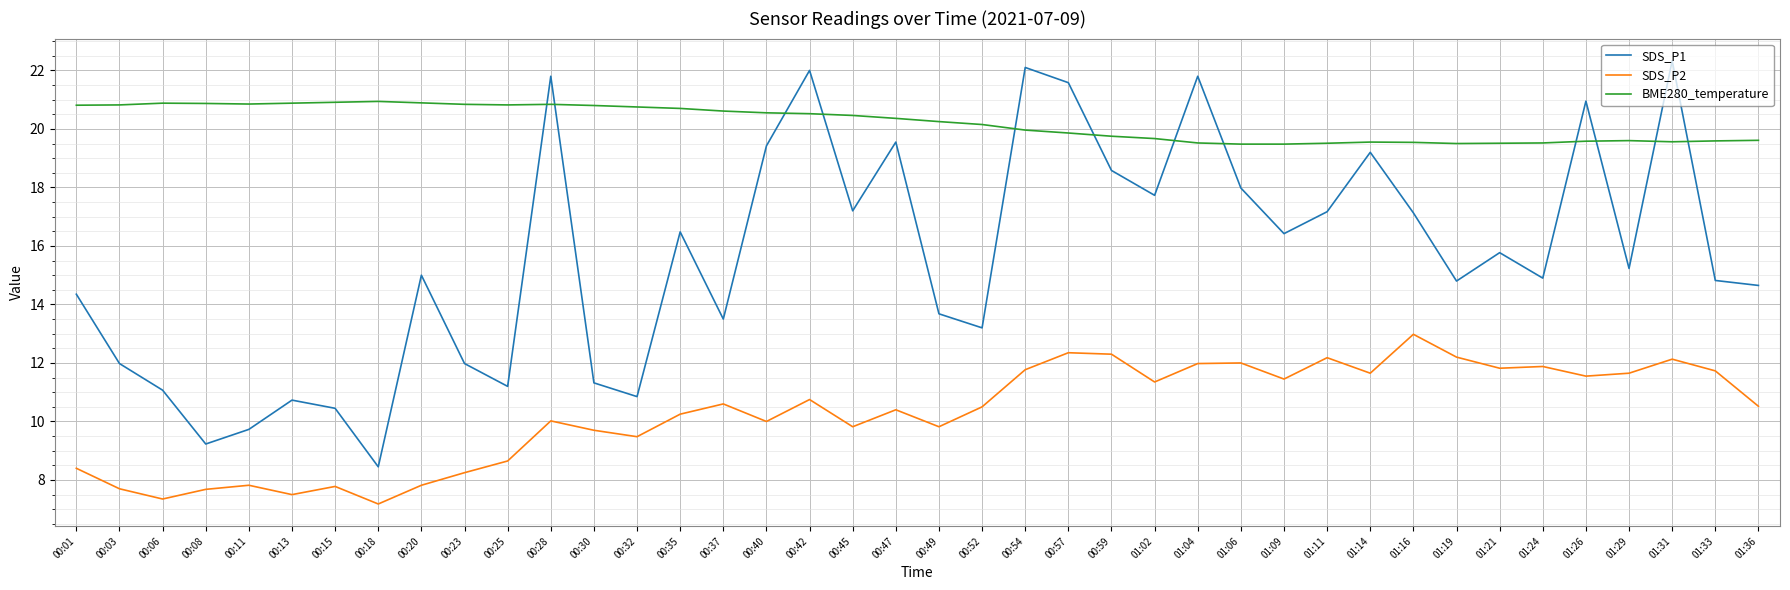

What is the minimum value shown in the chart?

7.2